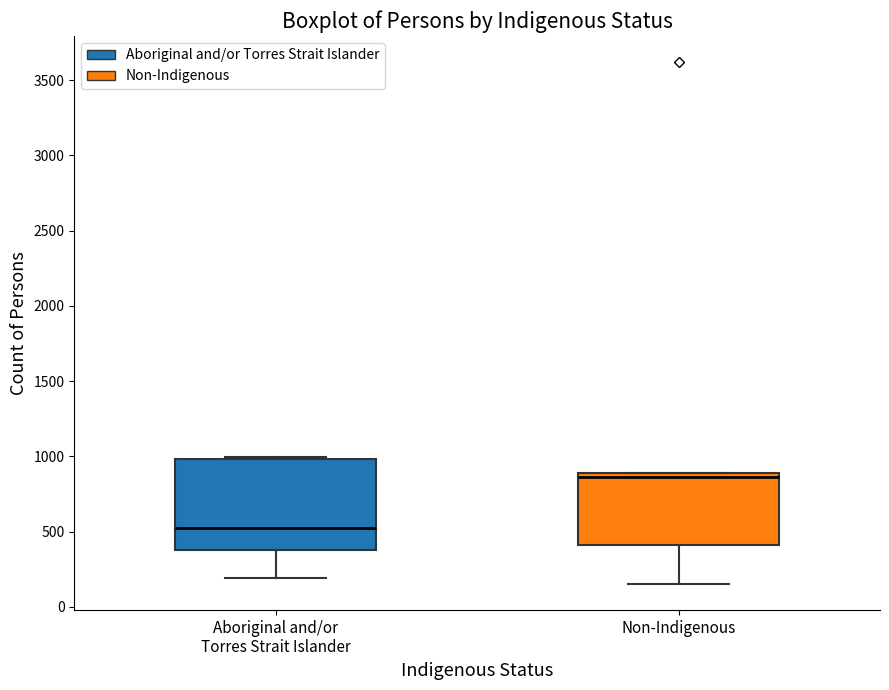

Which box's median line is the highest?

Non-Indigenous